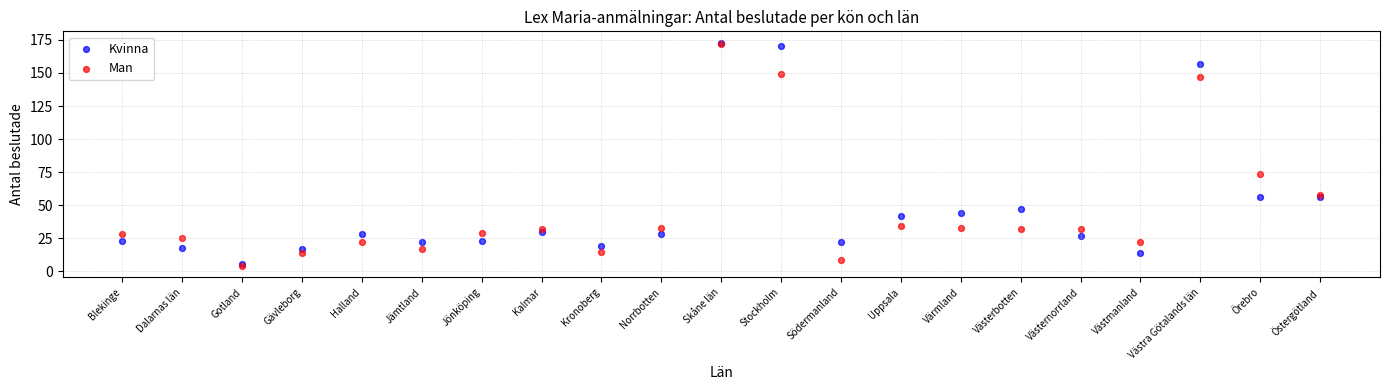

Across all series, what Y value is closest to 88?

74